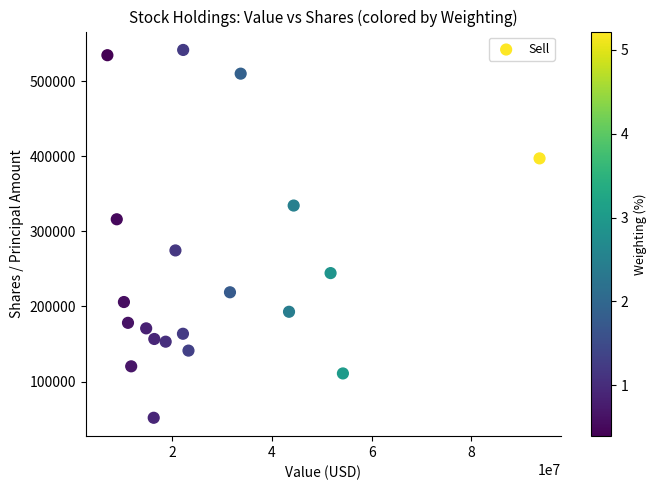

What is the range of Y values (max minus min)?

489873